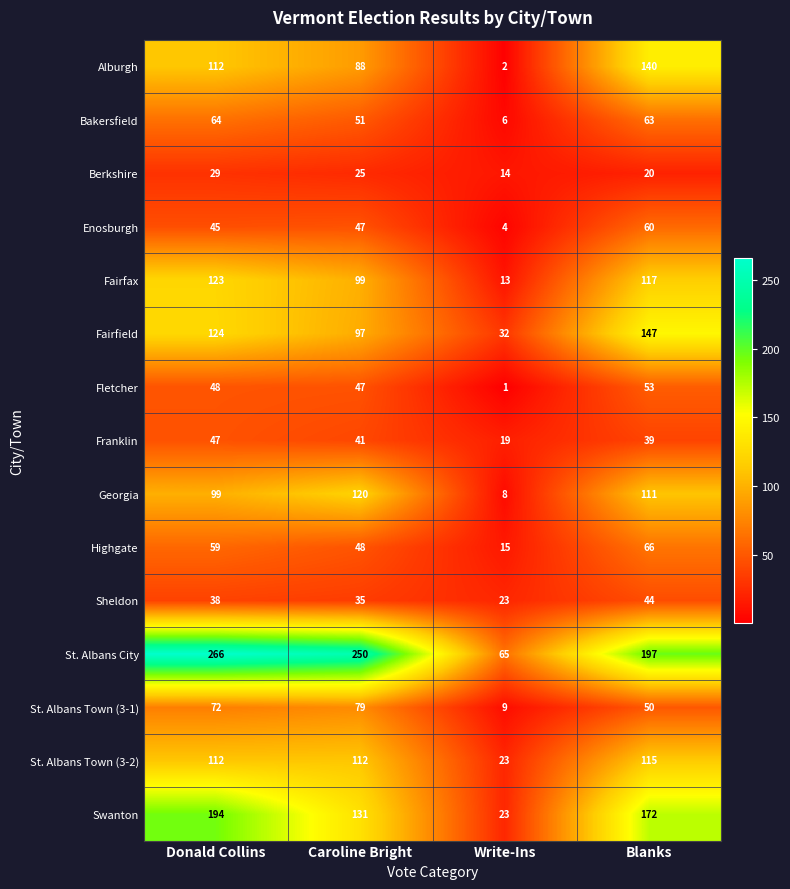

What is the highest value of the Sheldon series?

44